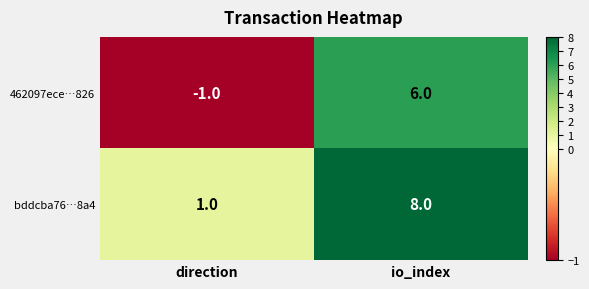

True or false: 462097ece…826 has a value of -1 at direction.

True